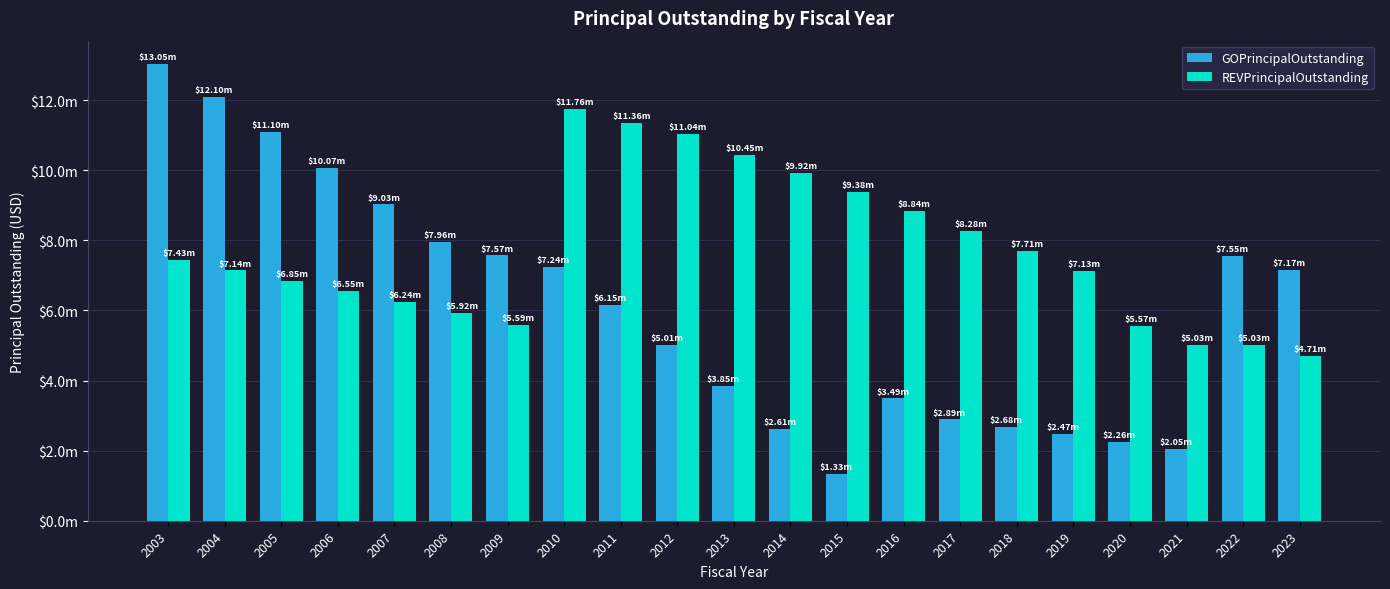

Are the bars grouped side by side (vs. stacked)?

Yes